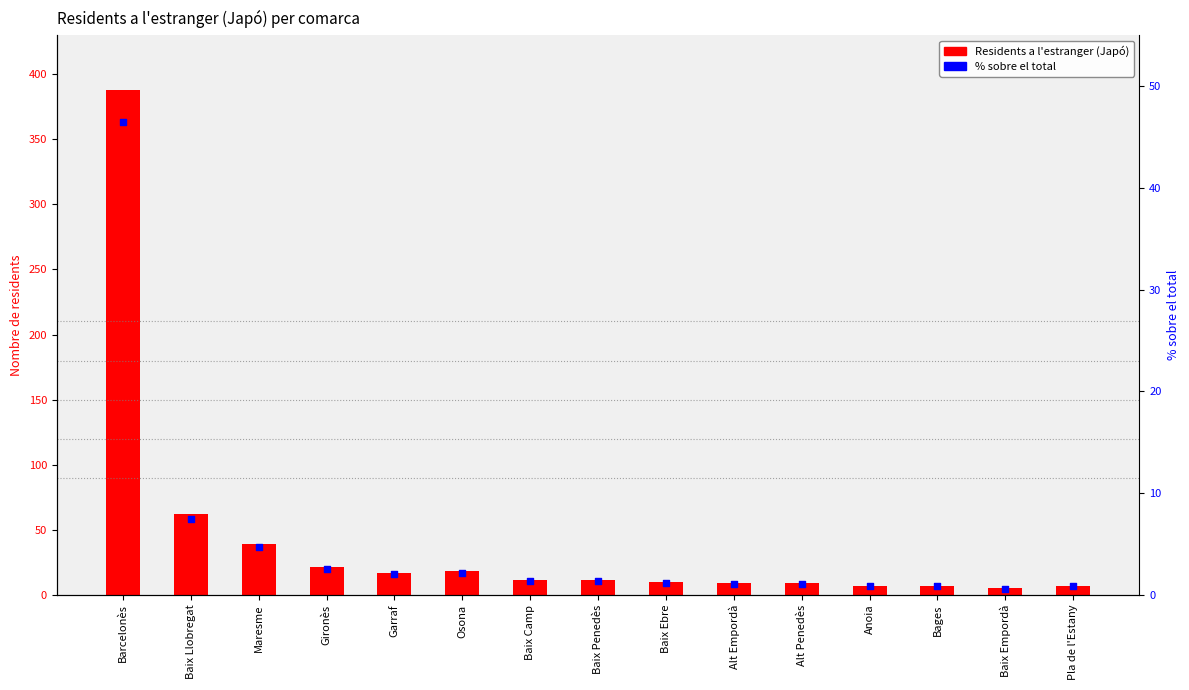

At how many categories does at least one series exceed 385?

1